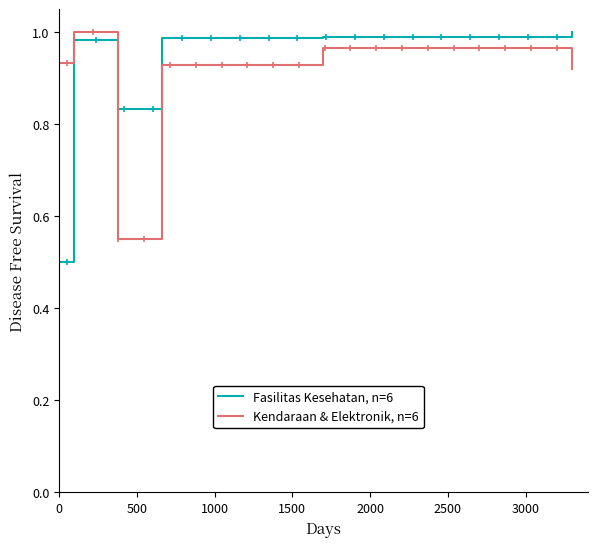

How many interior local valleys does the Kendaraan & Elektronik, n=6 series have?

1